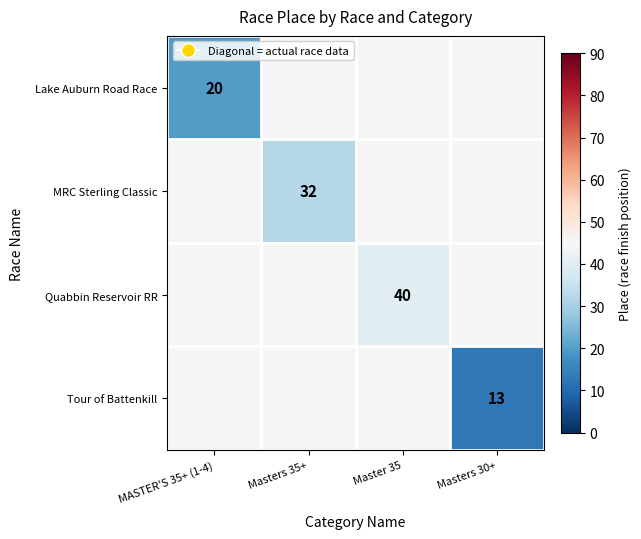

At how many categories does at least one series exceed 22?

2